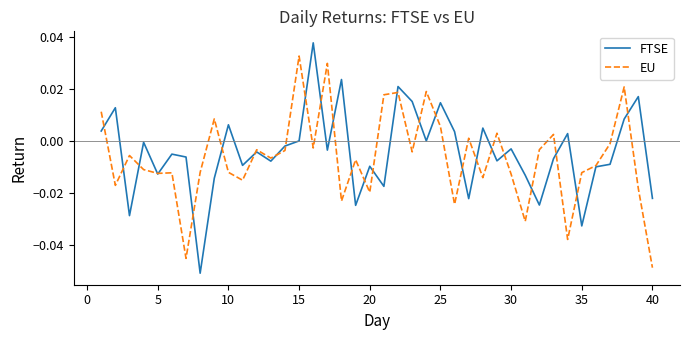

Which series has the largest range (max minus min)?

FTSE